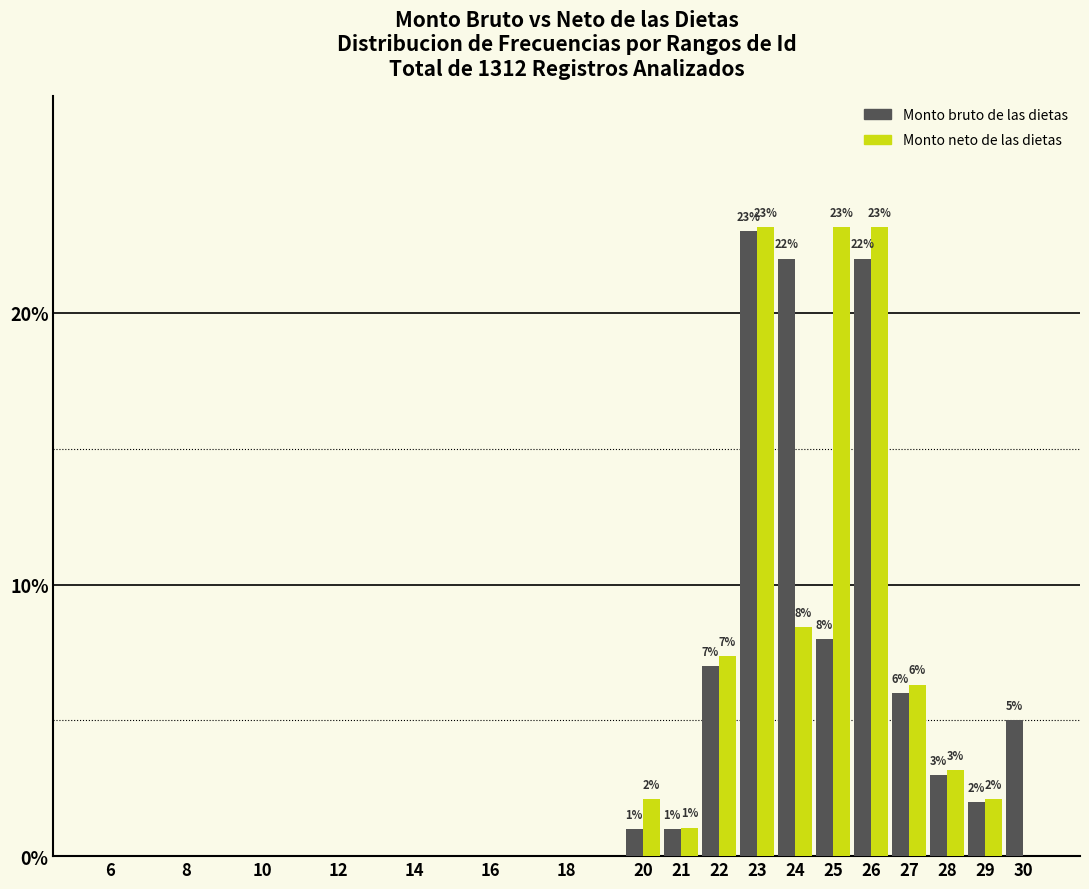

What is the sum of all Monto bruto de las dietas values?

100.0